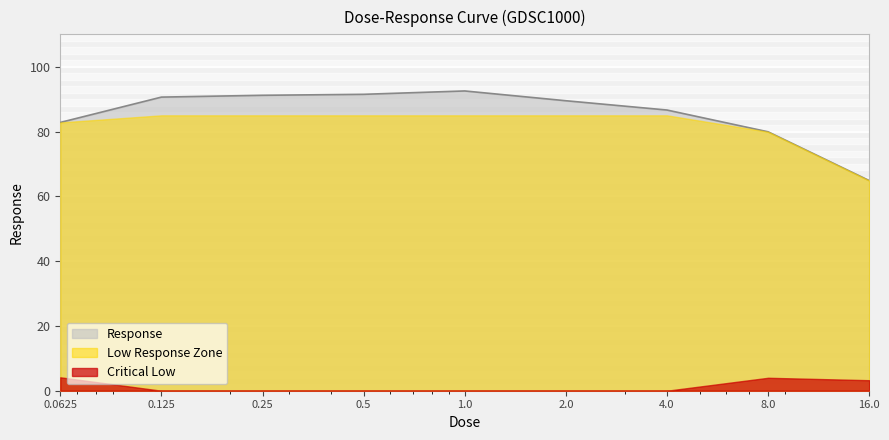

Is it true that the value at 2.0 is 89.5?

True